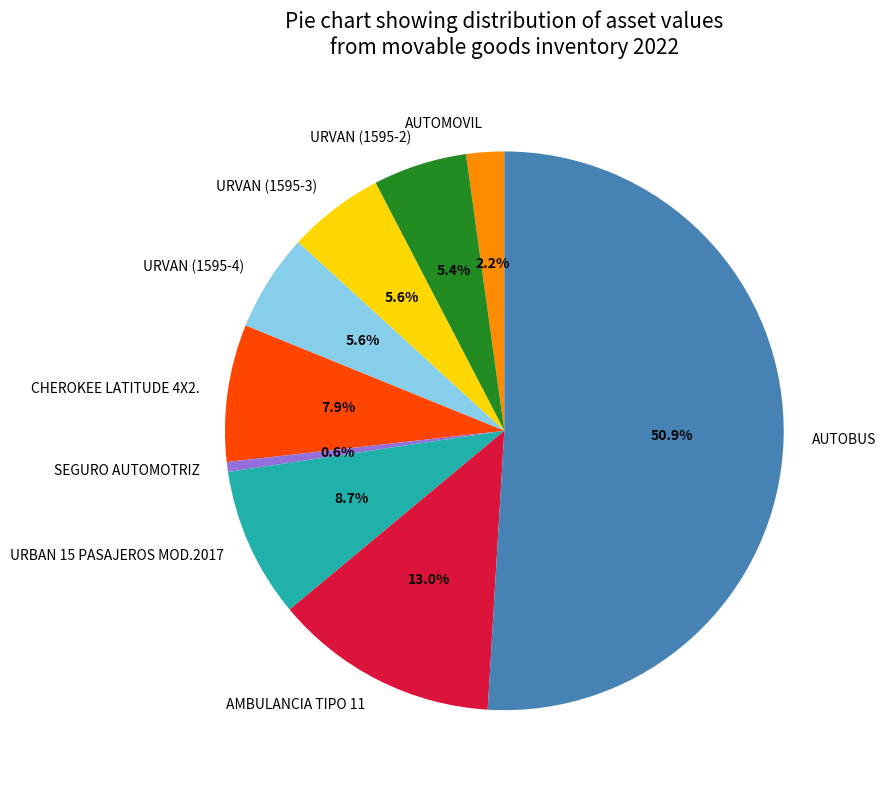

Between SEGURO AUTOMOTRIZ and AUTOMOVIL, which is larger?

AUTOMOVIL